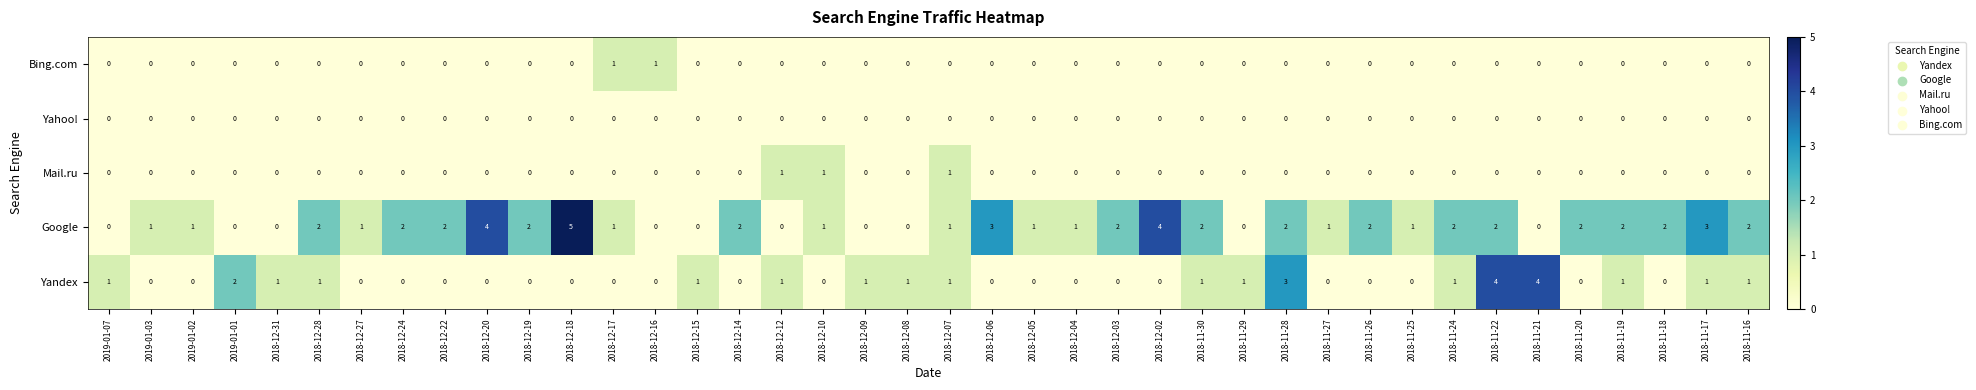

The Yandex series shows 0 at 2018-12-18. True or false?

True